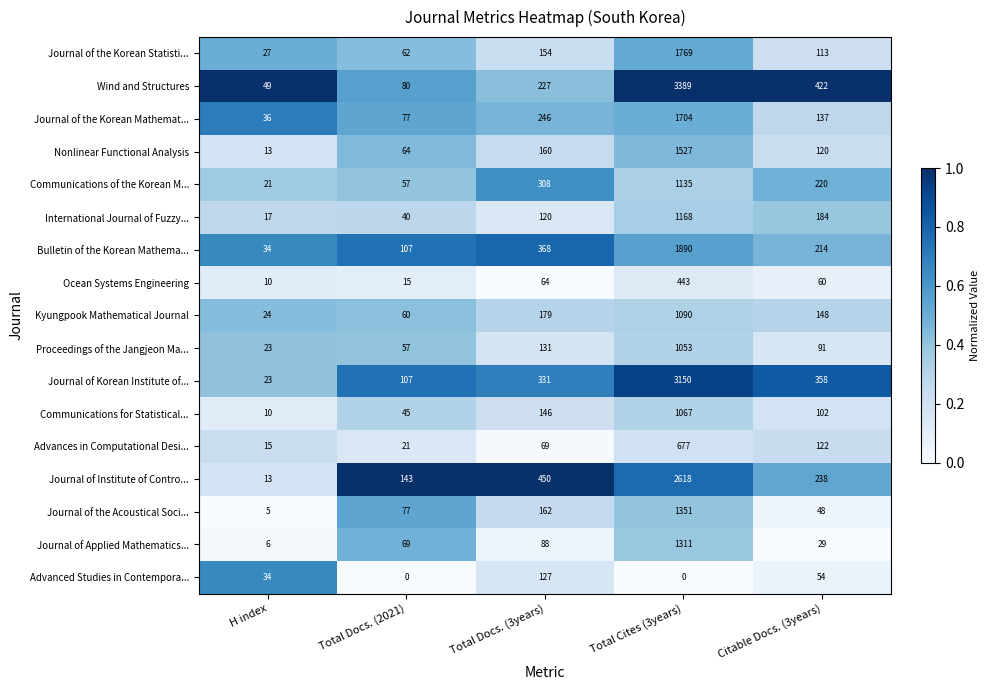

Which series has the largest total across all categories?

Wind and Structures